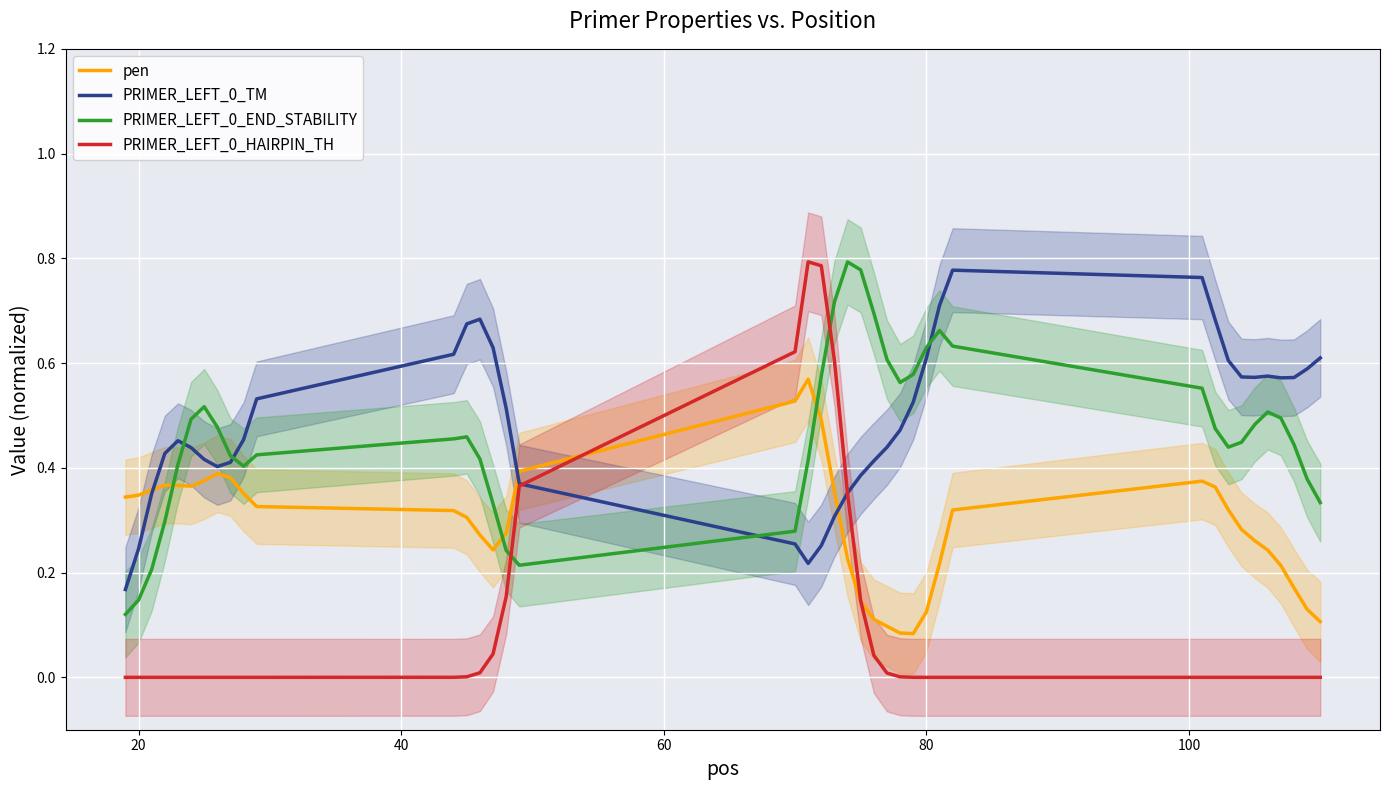

How many series are shown in this chart?

4